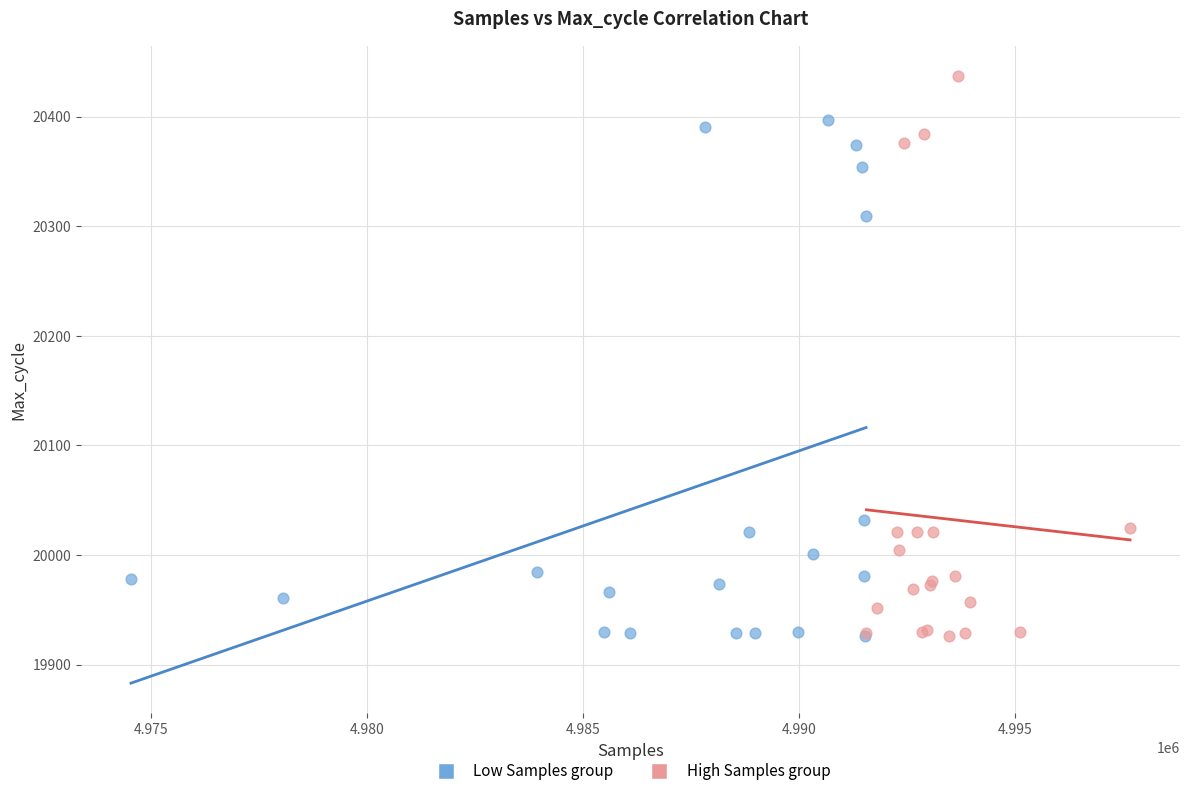

Which series has the widest spread of Y values?

High Samples group